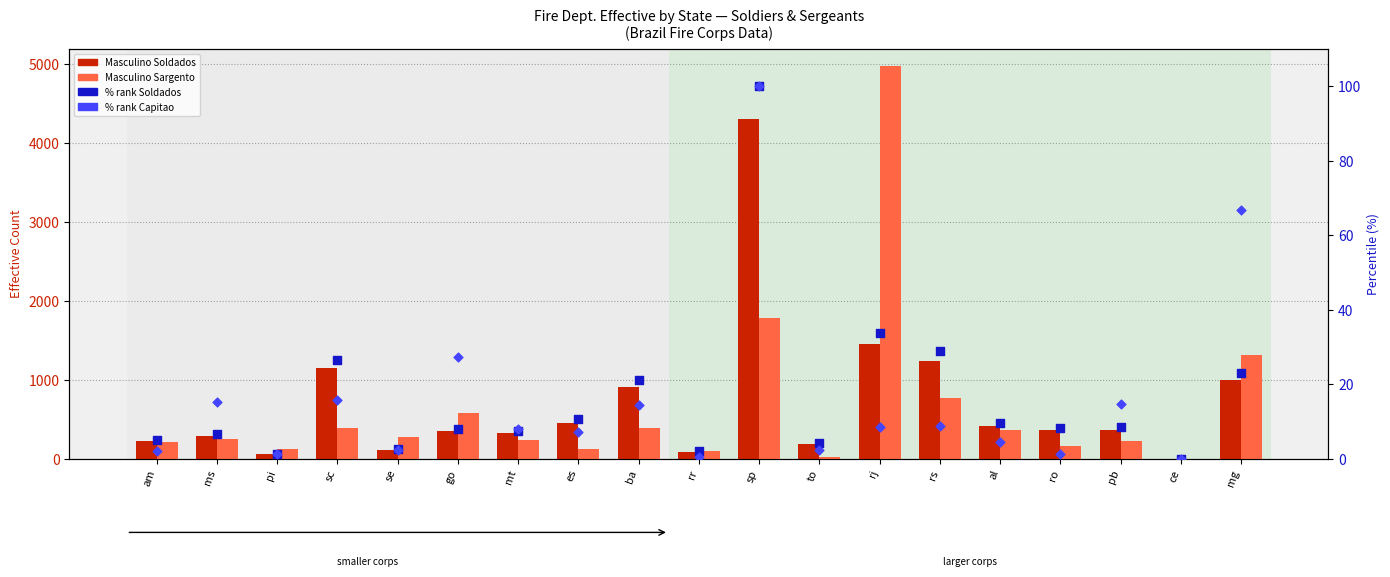

Is the value of % rank Masculino Soldados at rr greater than the value of Masculino Soldados at al?

No